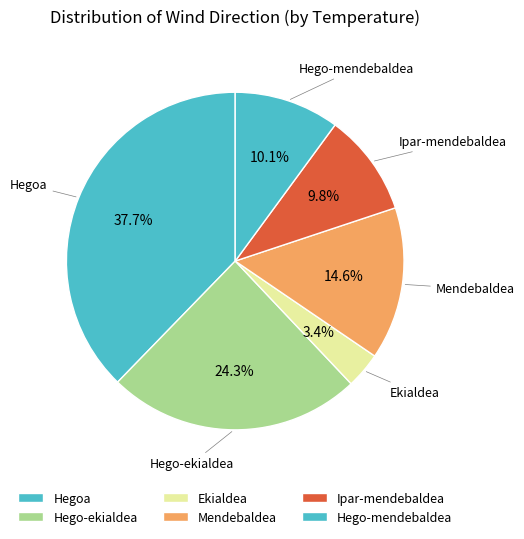

Count the number of slices in the pie.

6